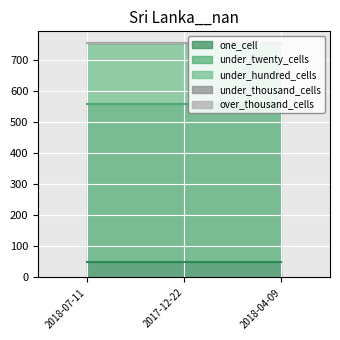

True or false: one_cell has a value of 51 at 2018-07-11.

True